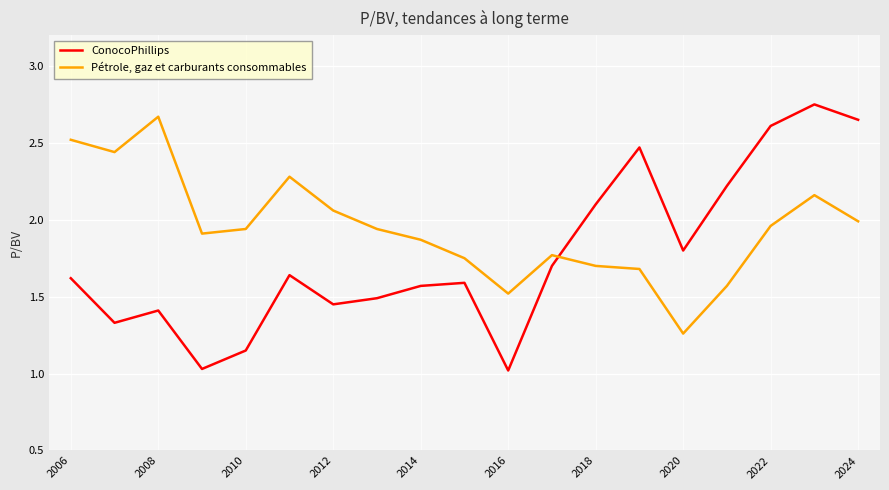

Which series ends up on top after the final intersection of ConocoPhillips and Pétrole, gaz et carburants consommables?

ConocoPhillips